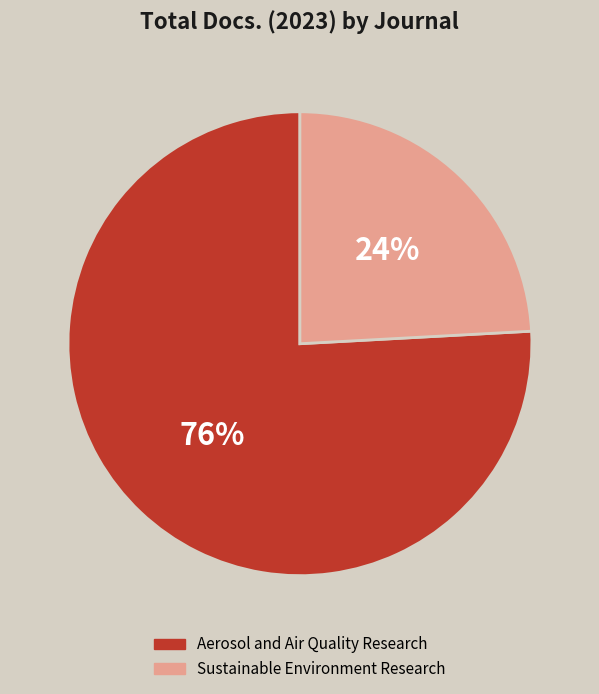

Do Aerosol and Air Quality Research and Sustainable Environment Research together represent more than half of the pie?

Yes